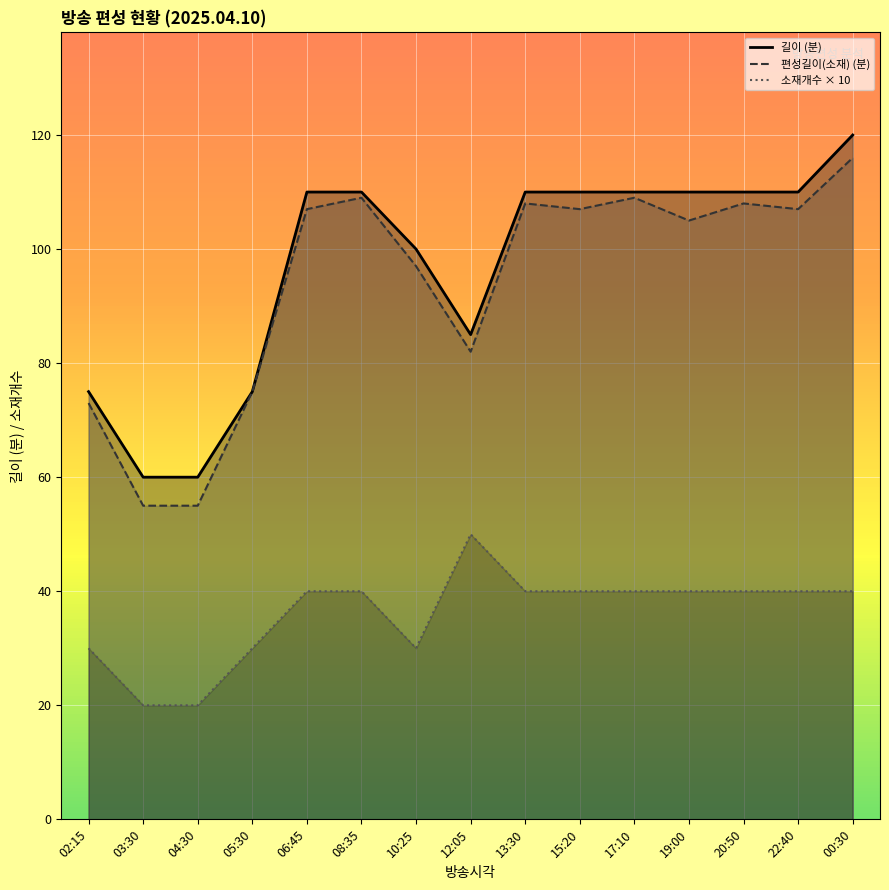

In 소재개수, how many points are higher than both neighbors (excluding endpoints)?

1